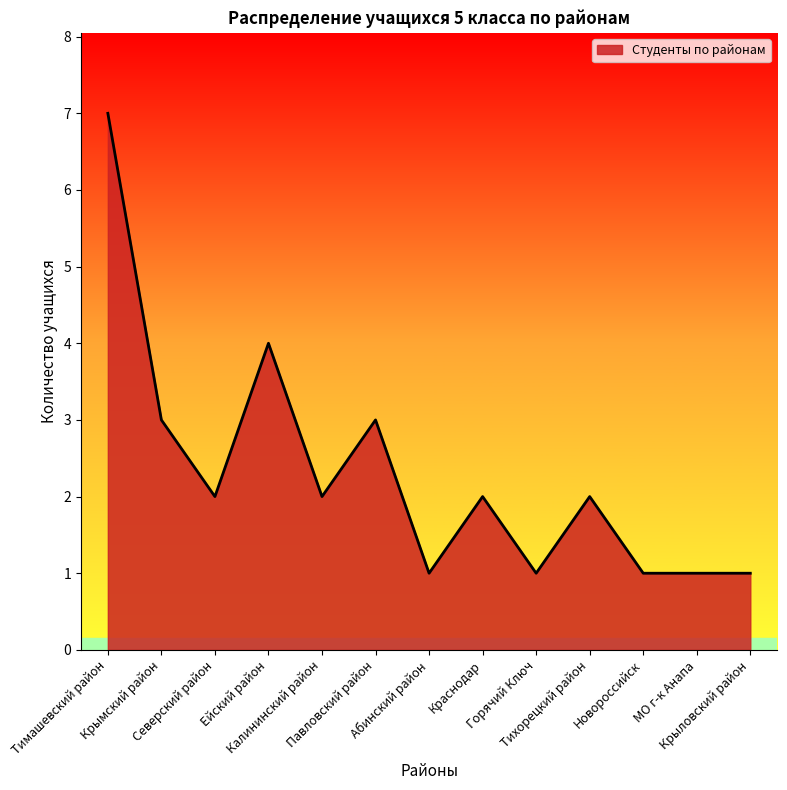

What is the maximum value shown in the chart?

7